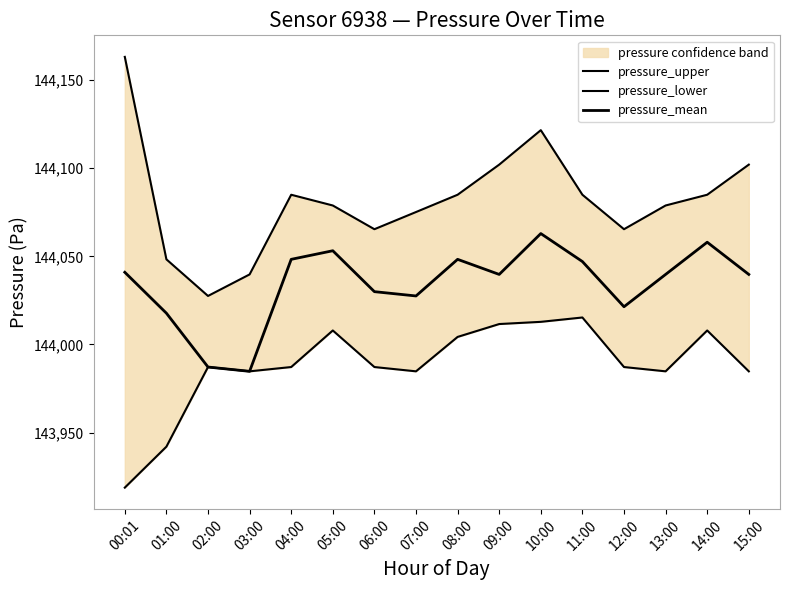

True or false: pressure_lower has more than 1 interior local peaks.

True